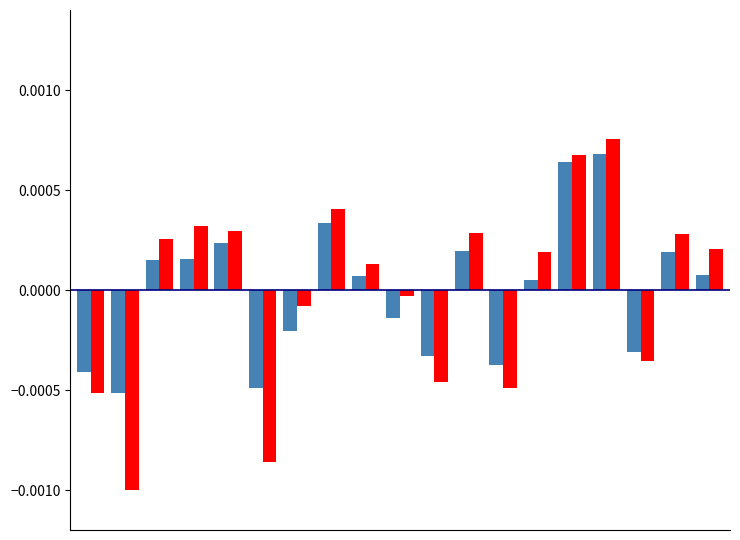

How many categories are shown in the chart?

19